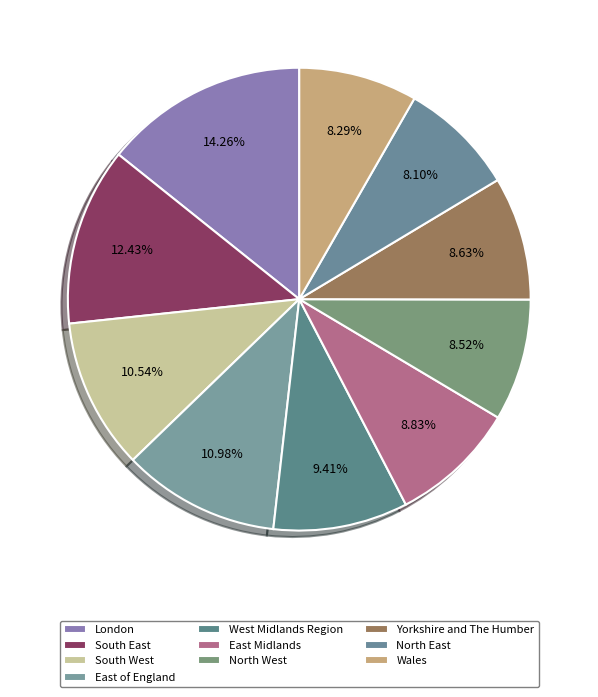

Count the number of slices in the pie.

10